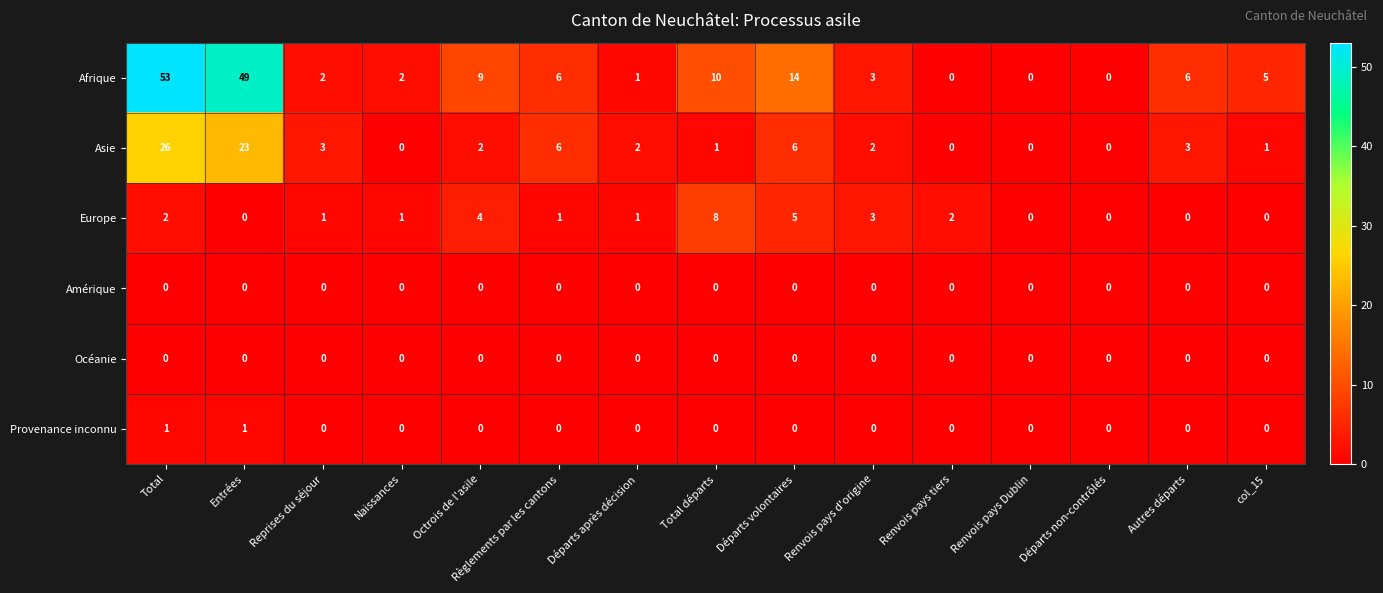

Which label corresponds to the largest value in the chart?

Total